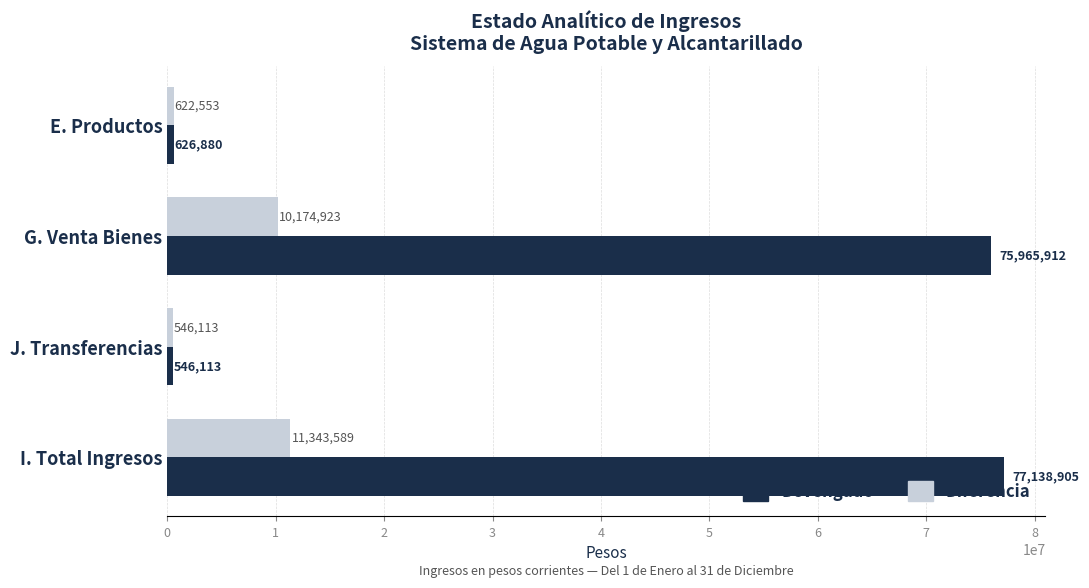

The value of Devengado at I. Total Ingresos is 77138904.8. True or false?

True